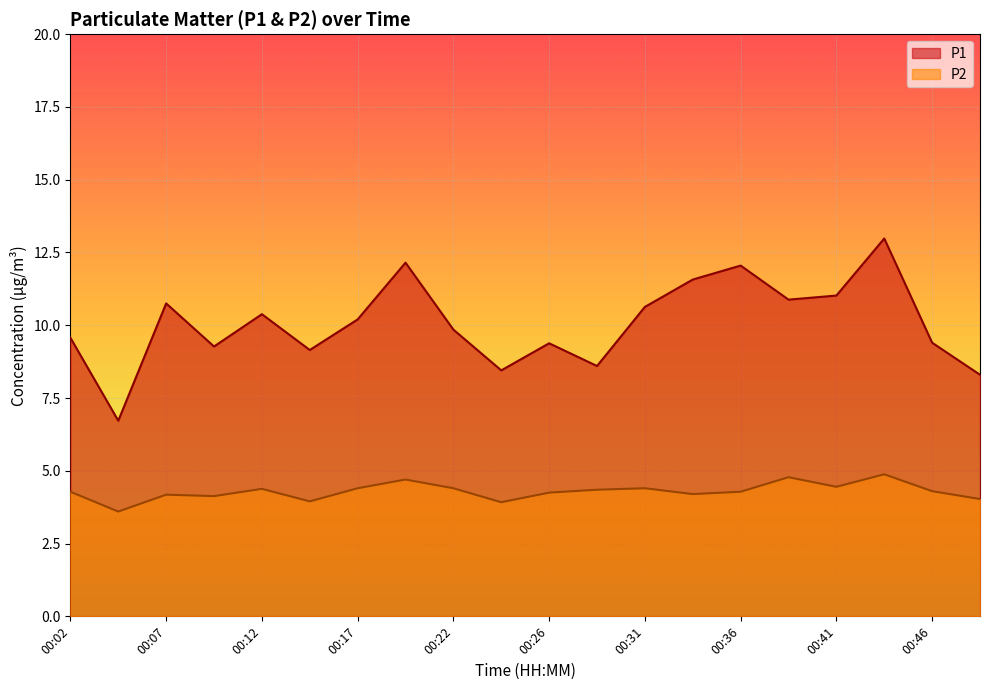

Does the chart display data point markers on the line(s)?

No